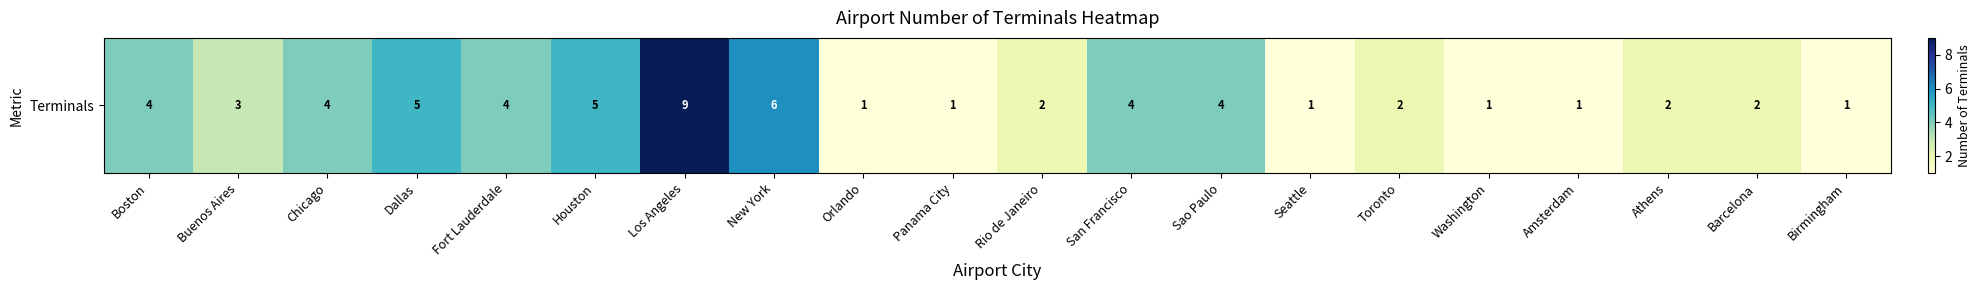

Count the values in the range 1 to 4.

16